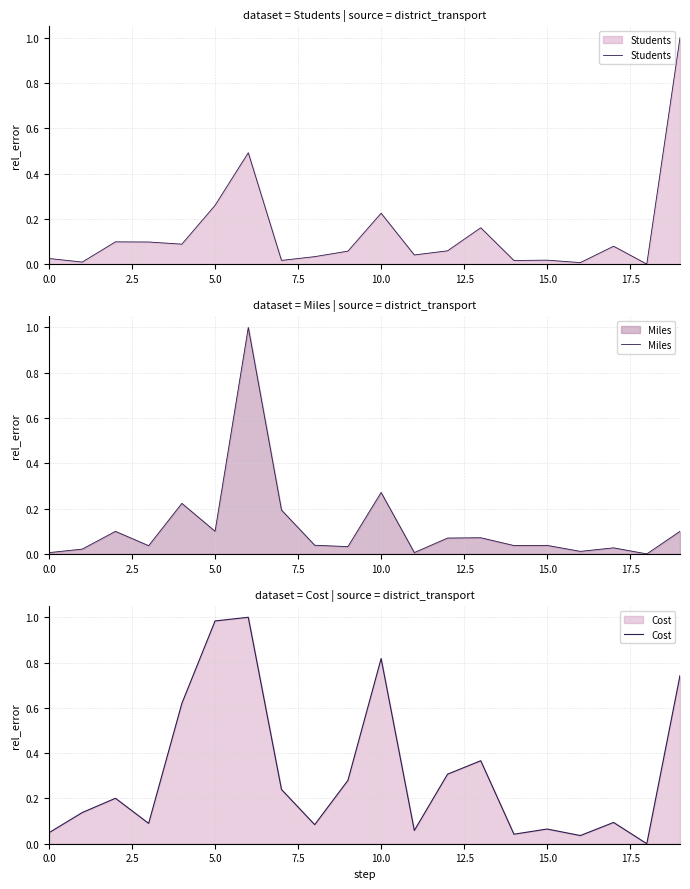

Which series has the widest spread of values?

Students